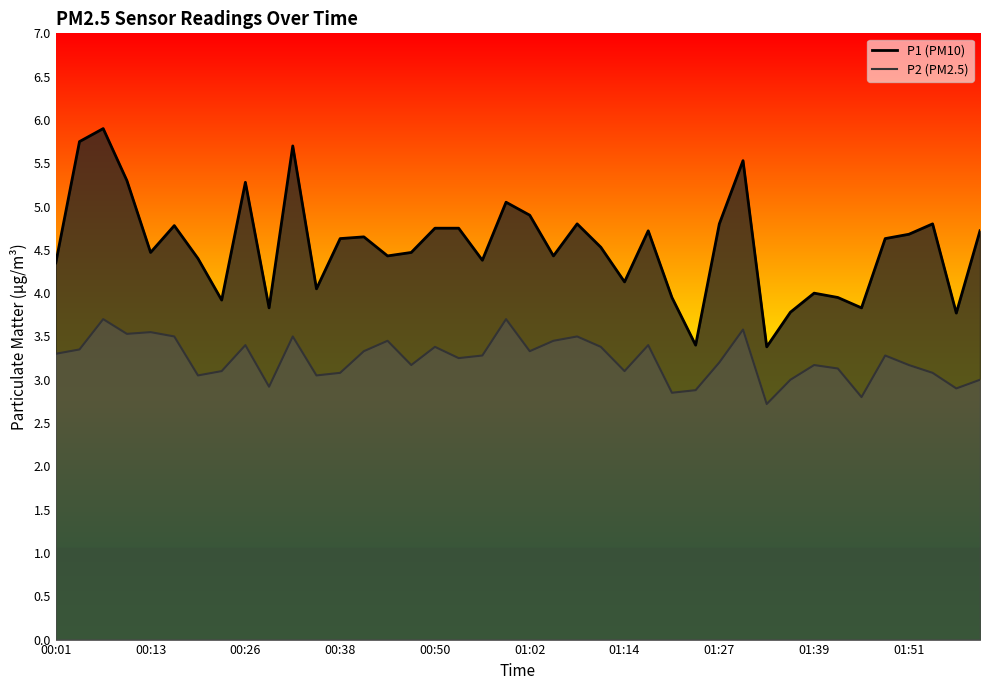

What is the minimum value shown in the chart?

2.7